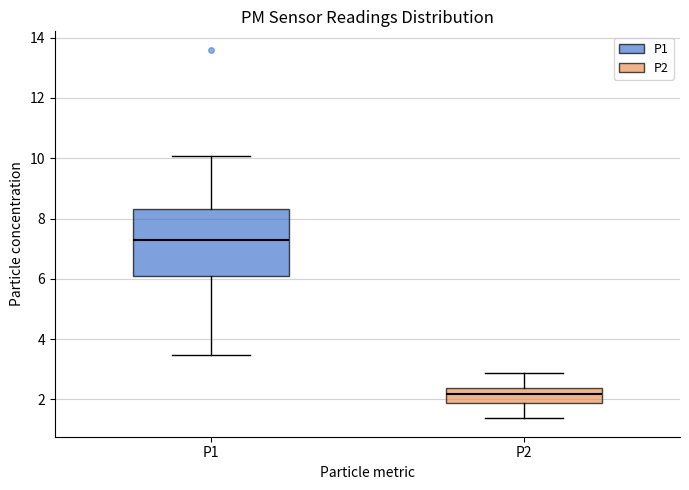

Where is the upper edge of the box for P1 on the y-axis? The values are not printed on the chart, so give them approximately, as read against the axis.

8.4